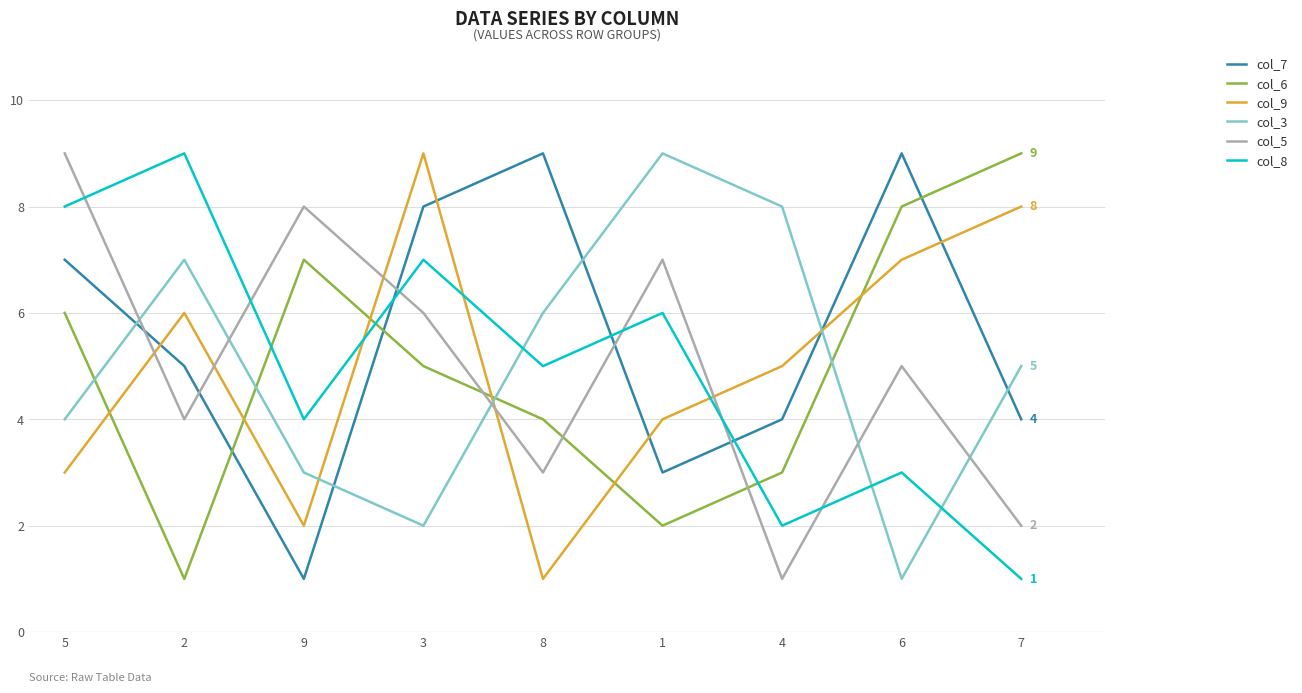

Which category has the lowest value in the col_5 series?

4